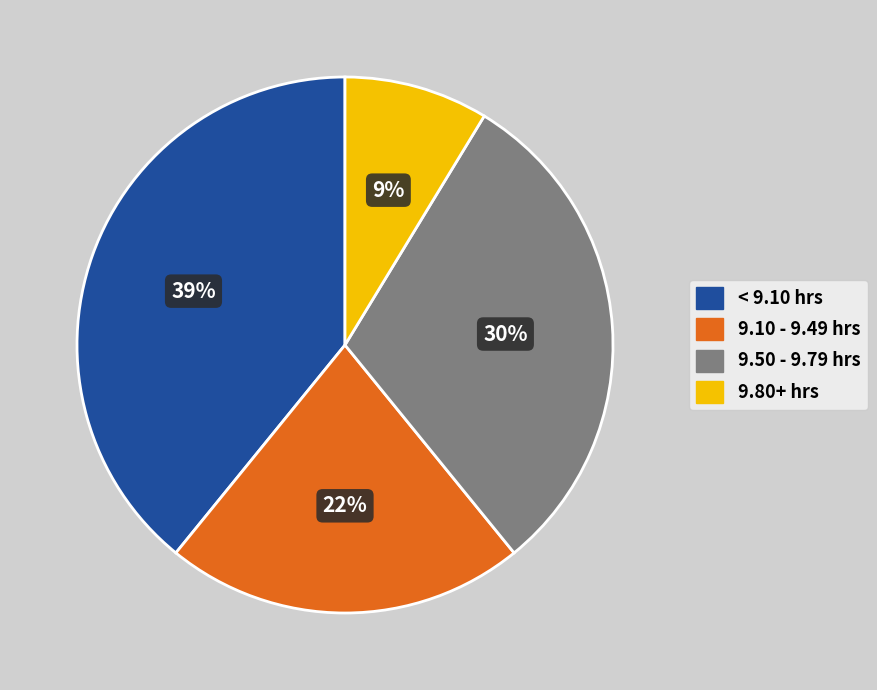

To the nearest percent, what is the difference between the largest and smallest slice percentages?

30%